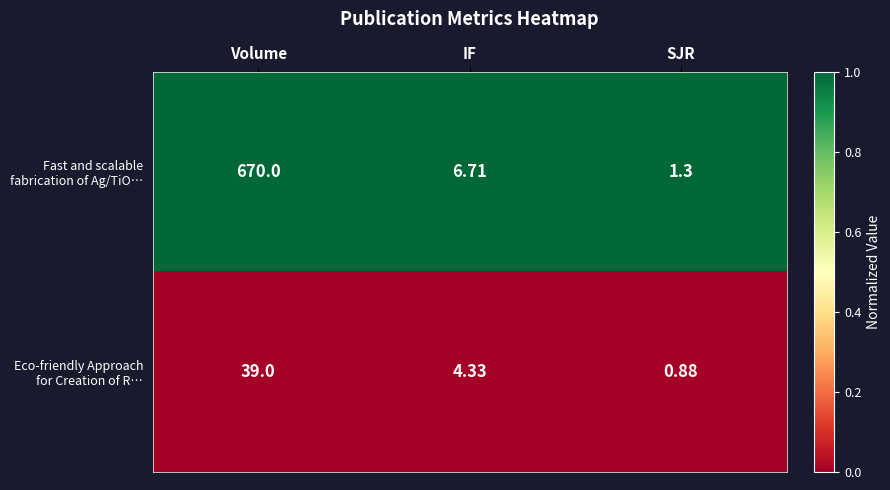

At which category is the sum across all series the highest?

Volume